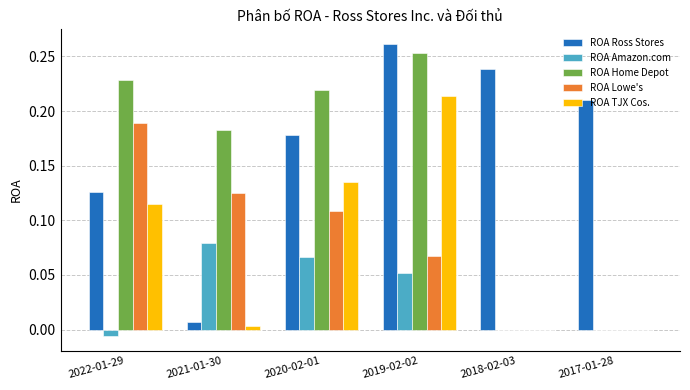

The ROA Lowe's series shows 0.0 at 2018-02-03. True or false?

True